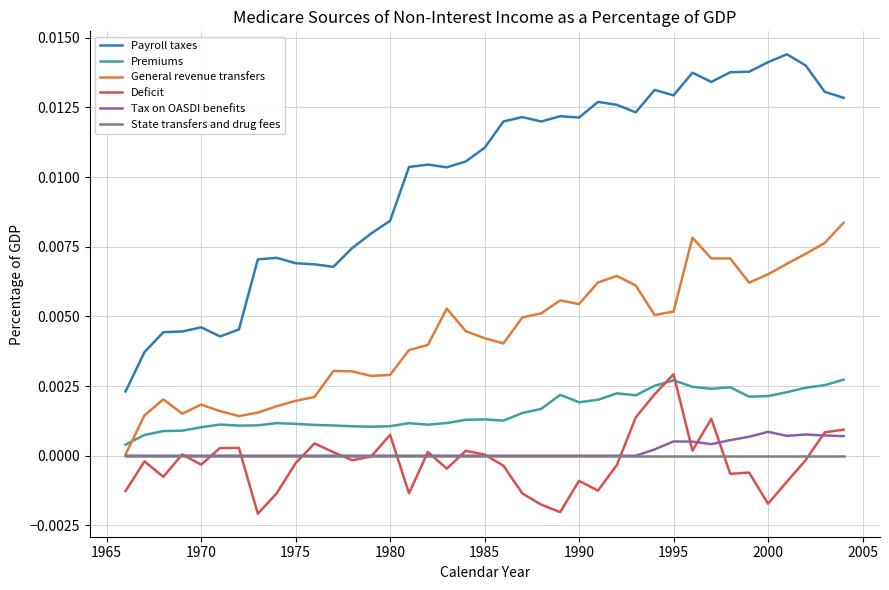

True or false: Tax on OASDI benefits and Premiums intersect in this chart.

False